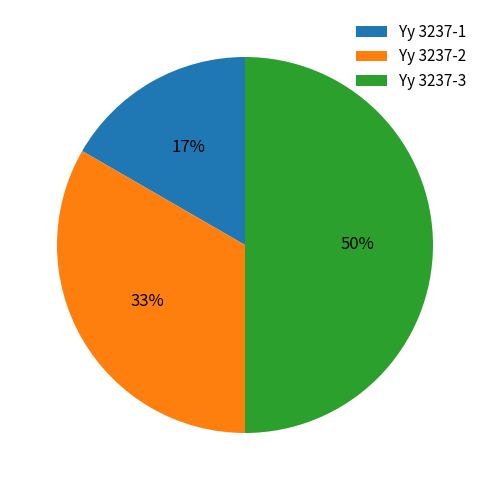

Approximately how many times larger is the value at Yy 3237-3 compared to Yy 3237-2?

1.5